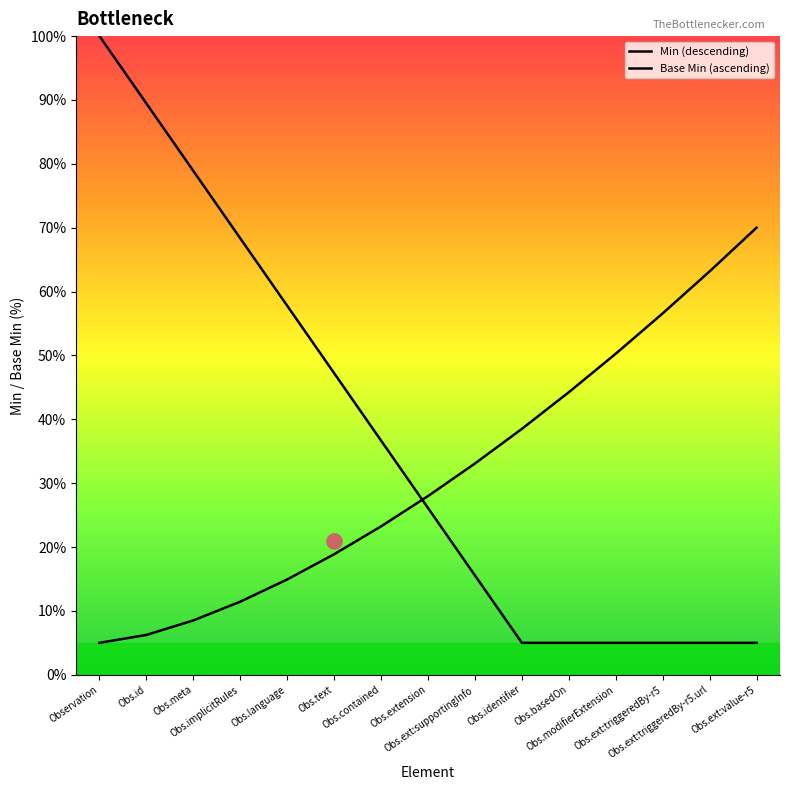

Which series reaches the maximum Y coordinate?

Min (descending)